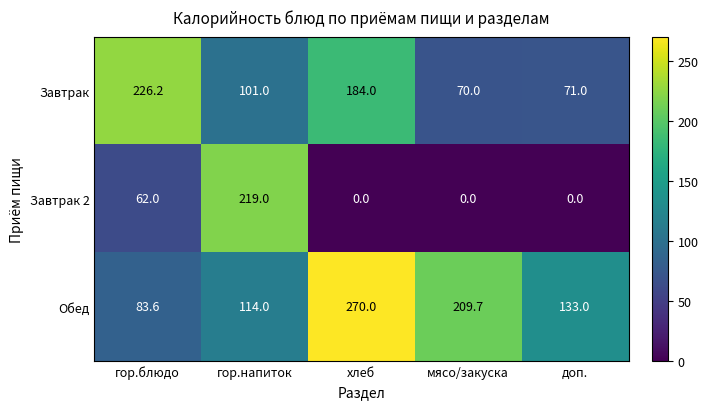

At which category is the sum across all series the highest?

хлеб